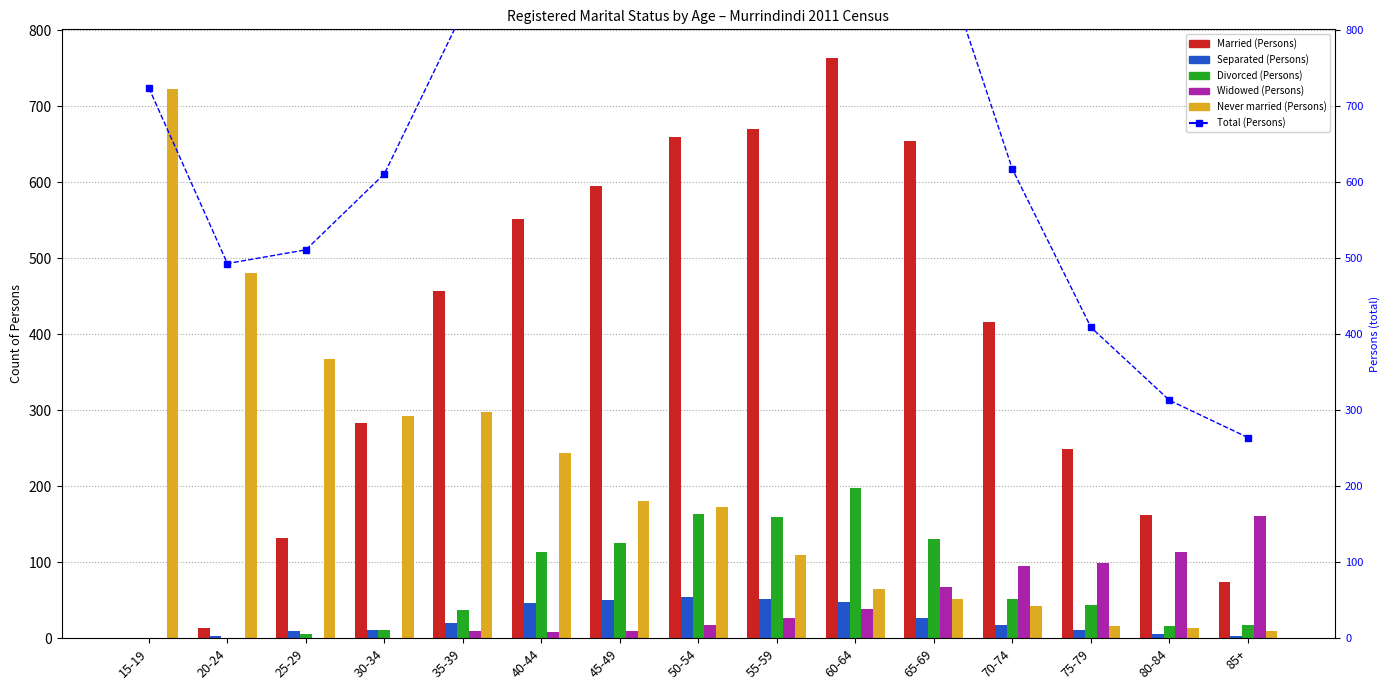

What value does the Never married (Persons) series have at 35-39, to the nearest 100?

300